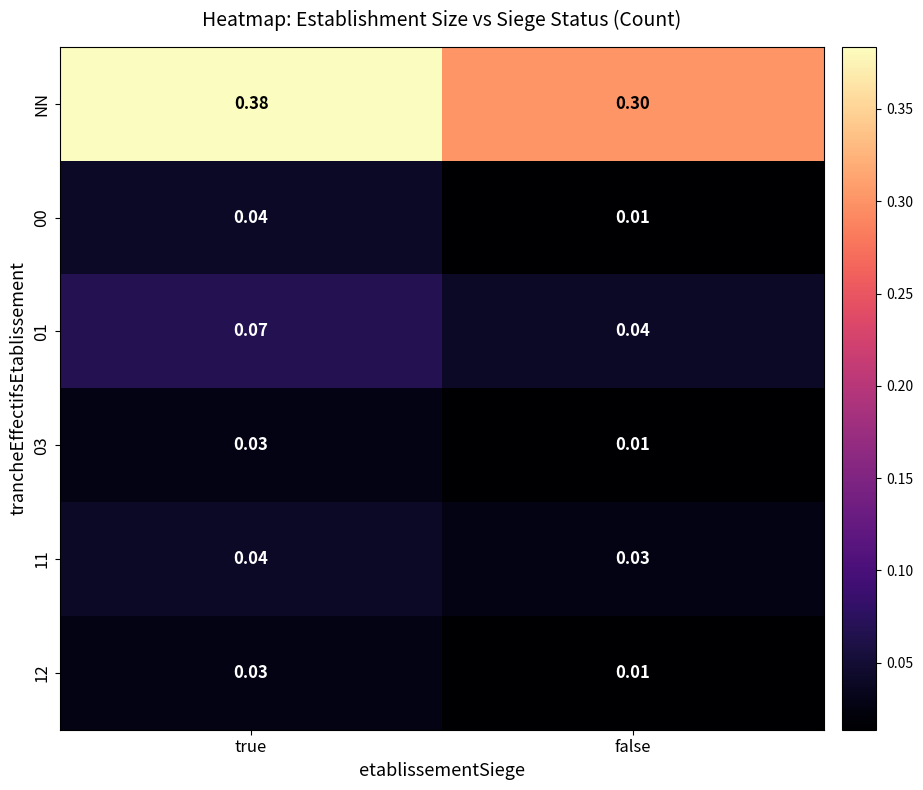

Where is 03 nearest to the value 0?

false